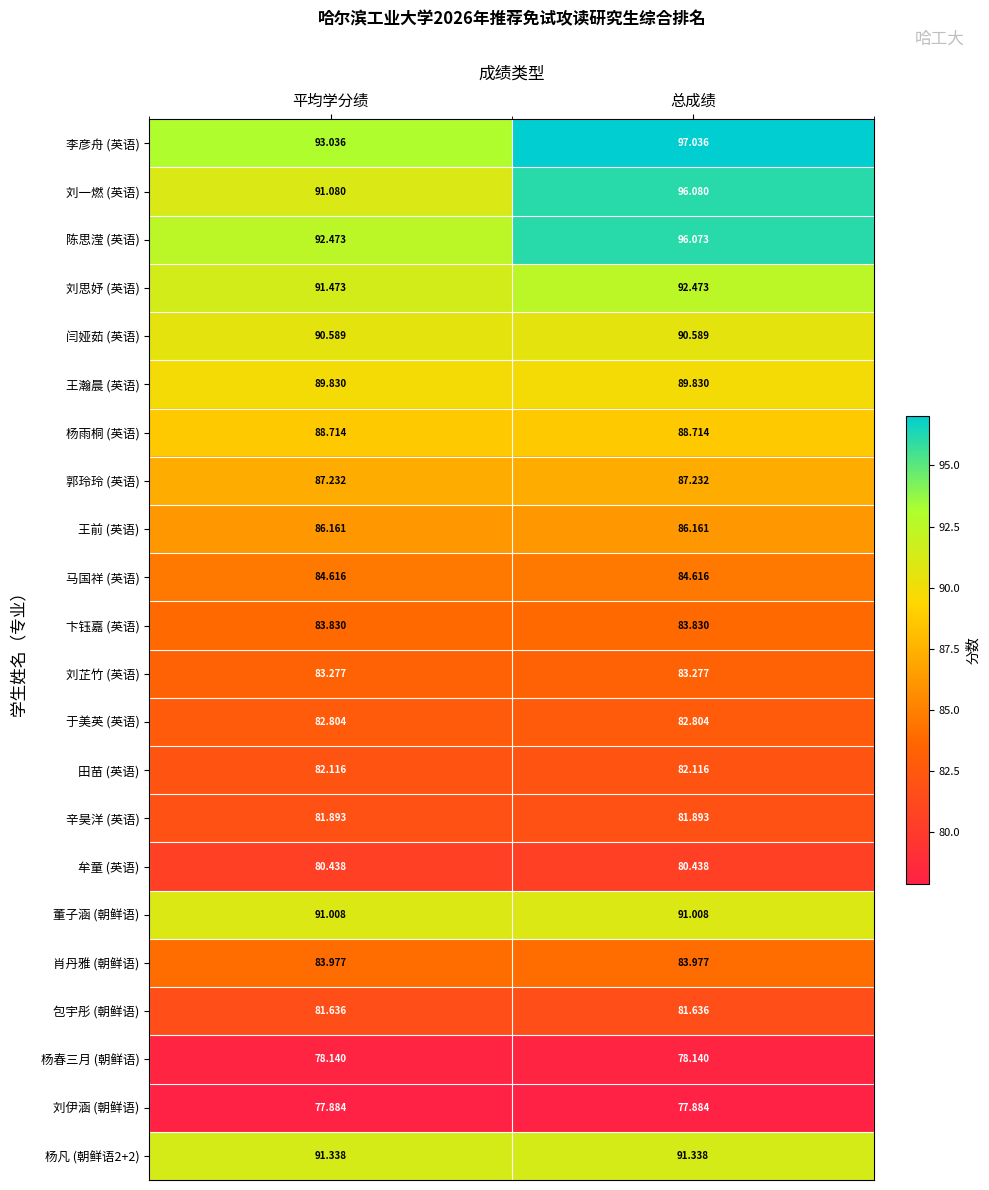

At which category is the sum across all series the highest?

总成绩